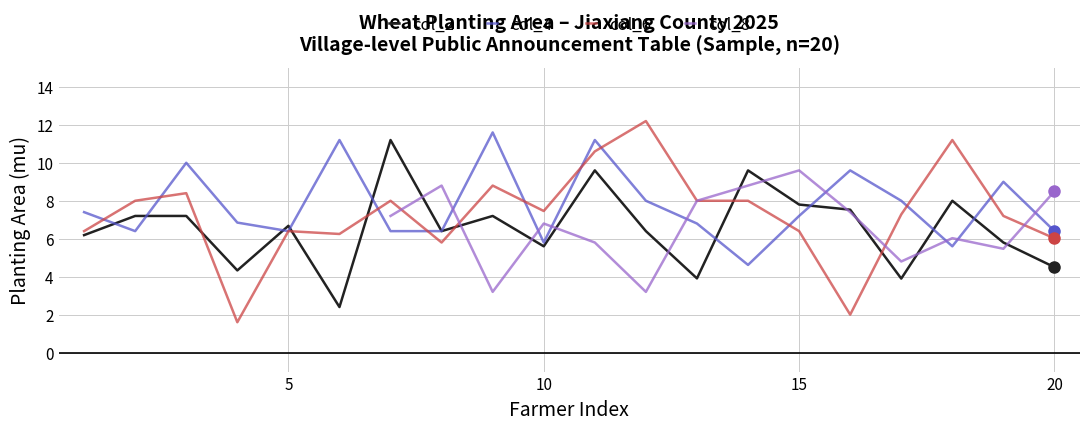

The value of col_2 at 20 is 4.5. True or false?

True